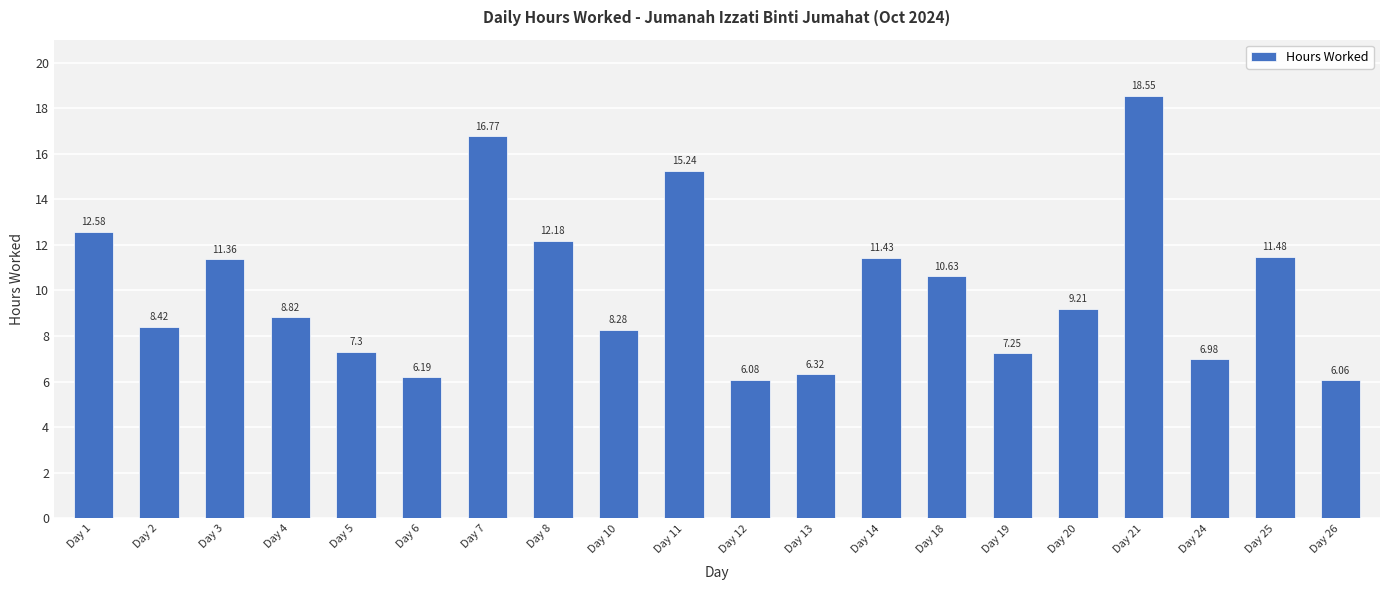

What is the difference between the maximum and minimum values?

12.5